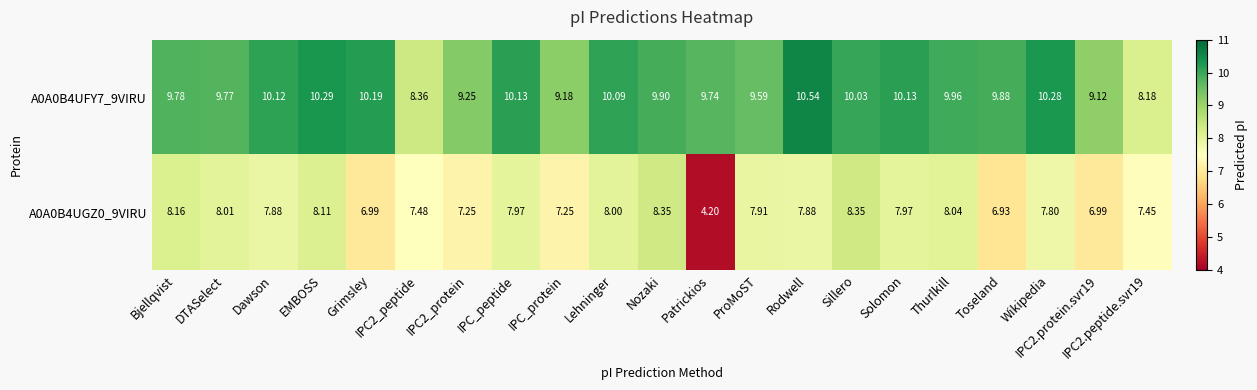

At which category is the sum across all series the highest?

Rodwell